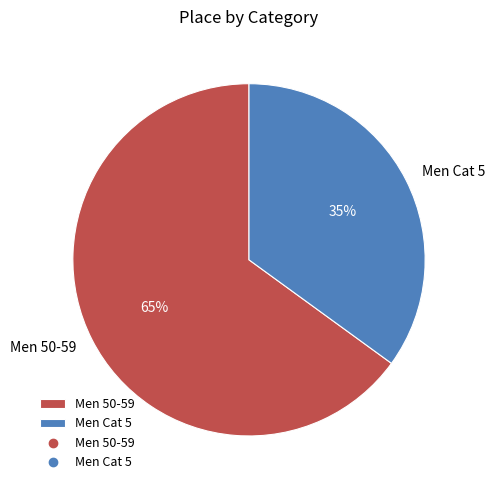

Does Men Cat 5 account for over 50% of the chart?

No